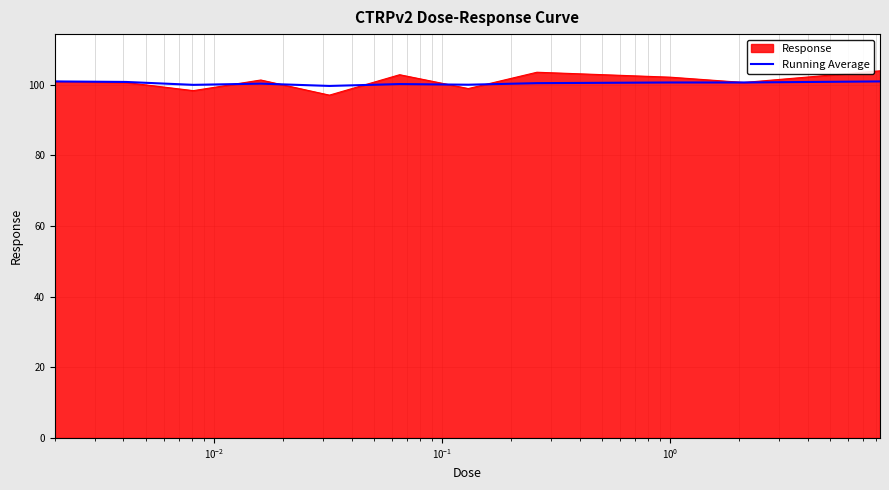

What is the minimum value shown in the chart?

97.0